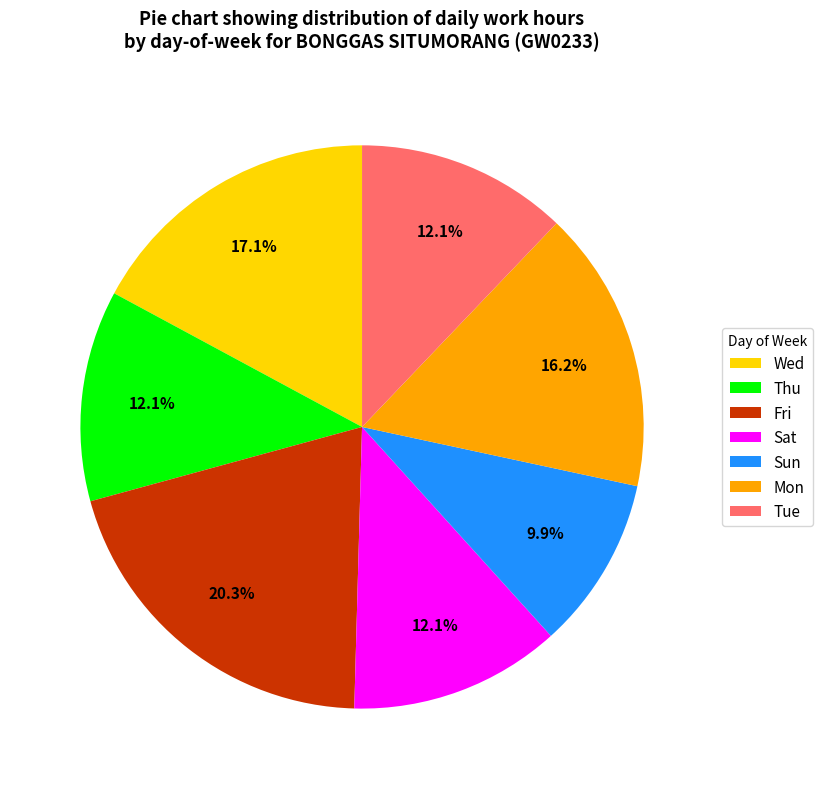

Combined, what portion of the pie is Wed and Thu?

29.3%